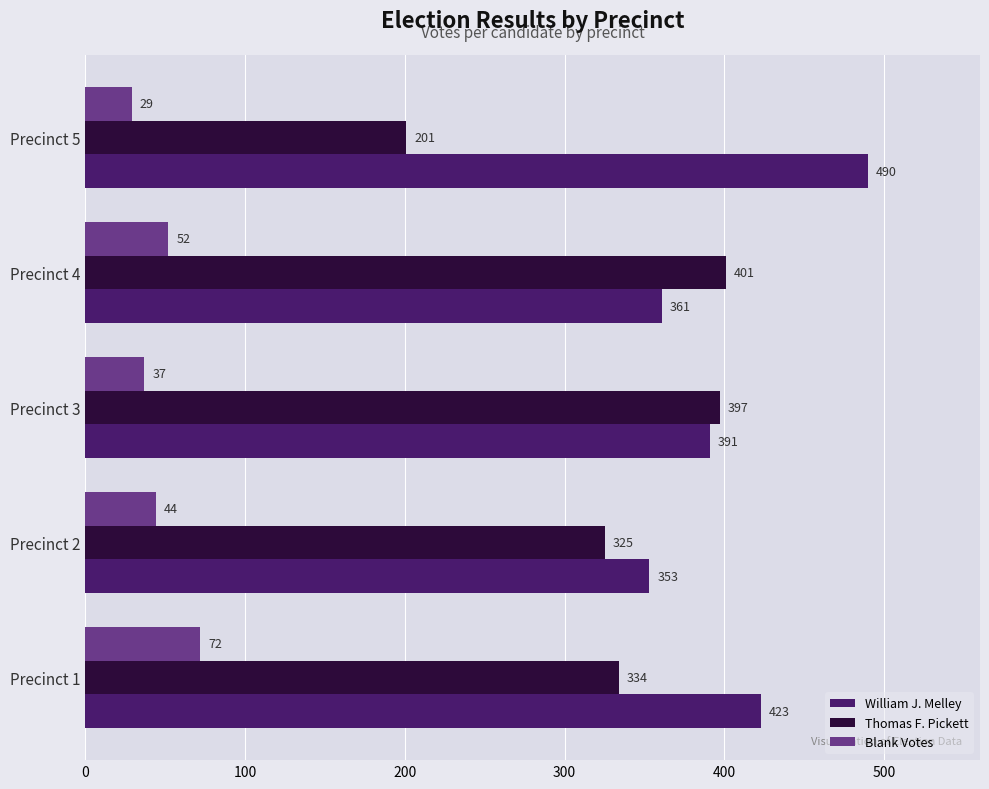

Where is Thomas F. Pickett nearest to the value 301?

Precinct 2